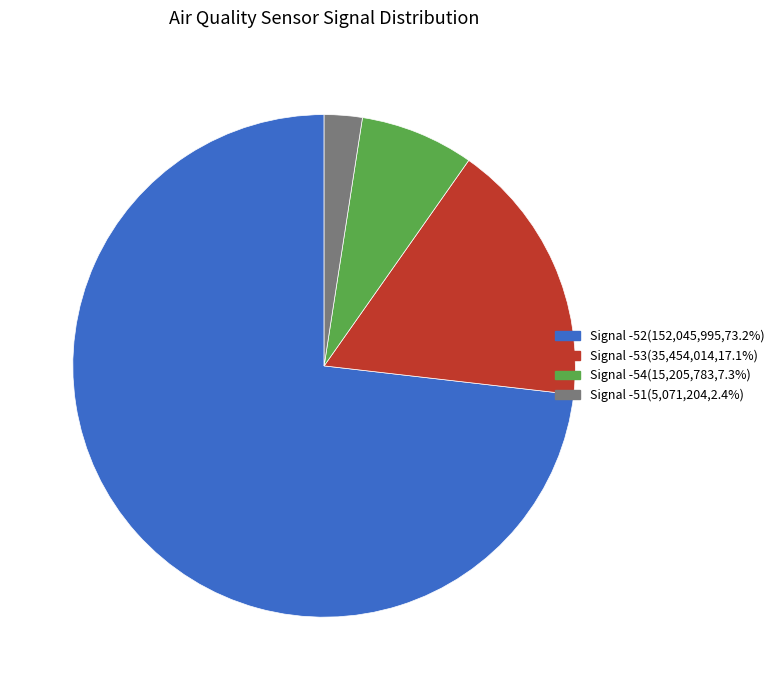

How many slices are in this pie chart?

4